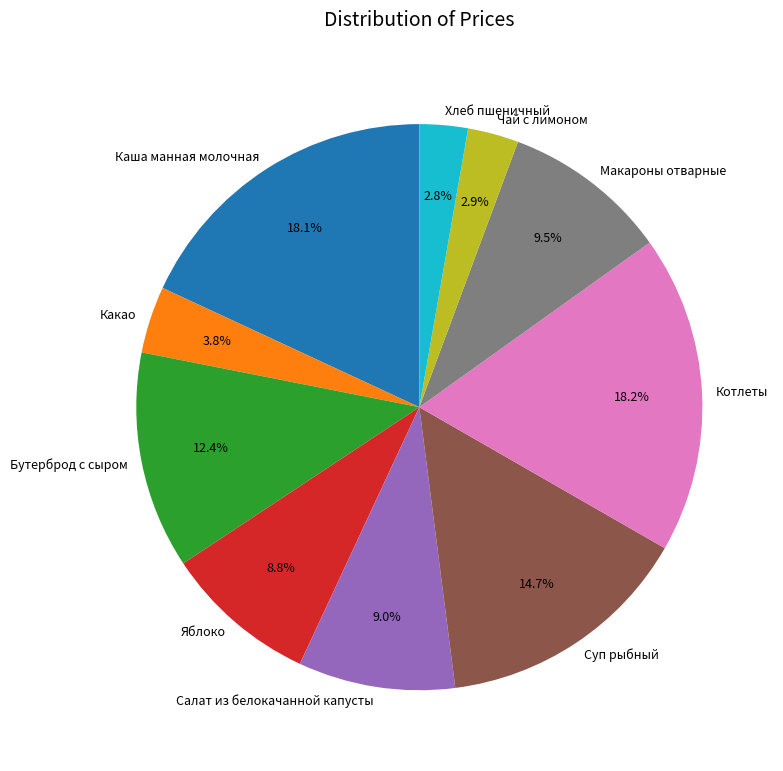

What percentage is the Бутерброд с сыром slice, to the nearest percent?

12%